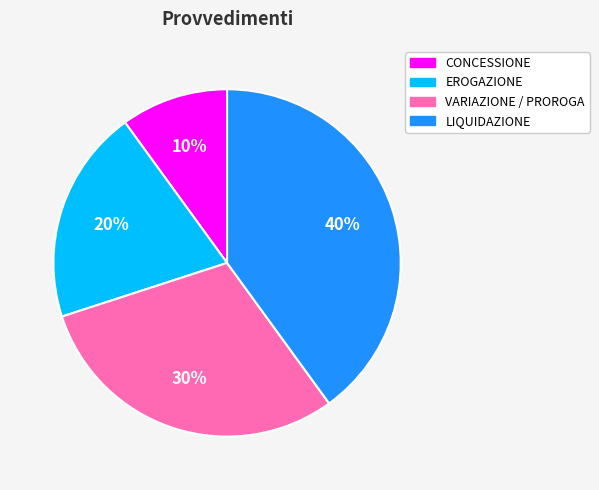

Is the sum of EROGAZIONE and LIQUIDAZIONE greater than half?

Yes